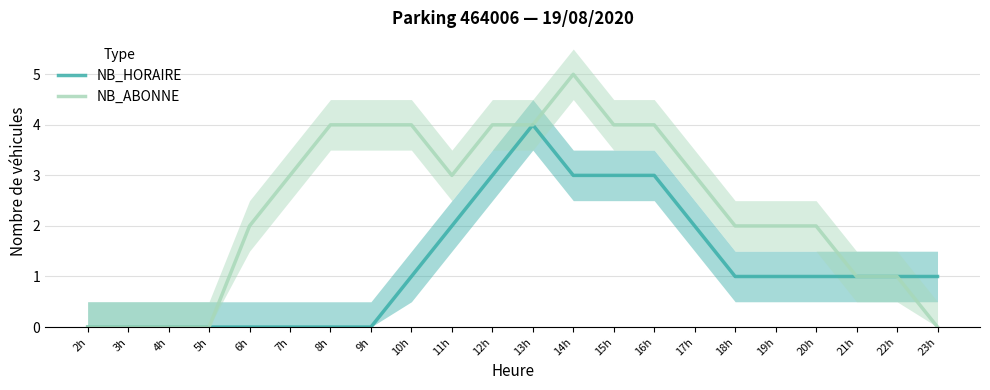

How many interior local valleys does the NB_ABONNE series have?

1